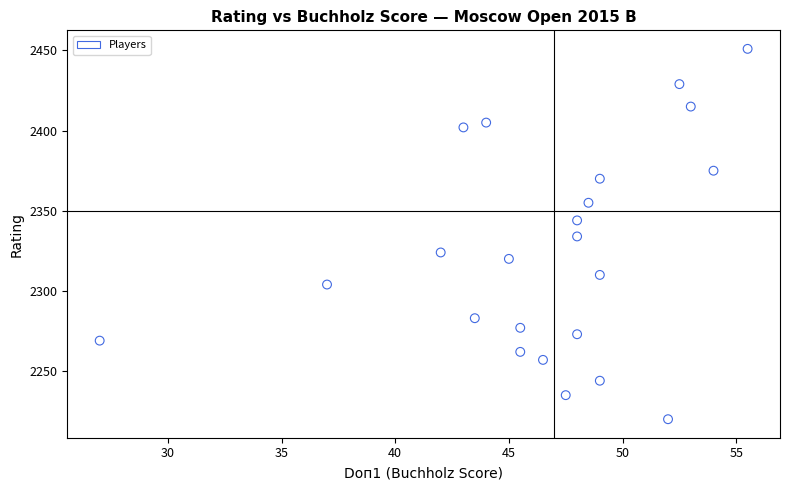

What is the range of Y values (max minus min)?

231